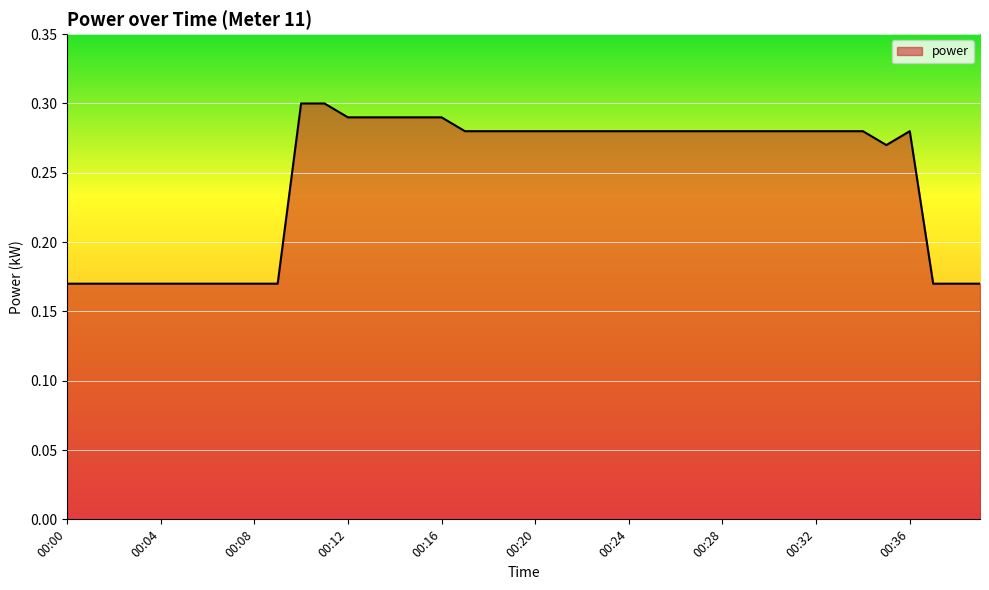

Reading left to right, transcribe all the data shown in this chart.

0.2	0.2	0.2	0.2	0.2	0.2	0.2	0.2	0.2	0.2	0.3	0.3	0.3	0.3	0.3	0.3	0.3	0.3	0.3	0.3	0.3	0.3	0.3	0.3	0.3	0.3	0.3	0.3	0.3	0.3	0.3	0.3	0.3	0.3	0.3	0.3	0.3	0.2	0.2	0.2